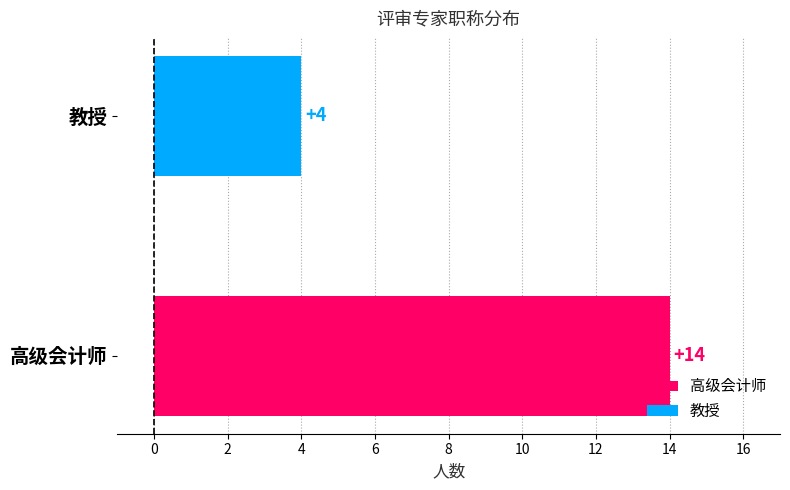

Which has a higher value, 教授 or 高级会计师?

高级会计师